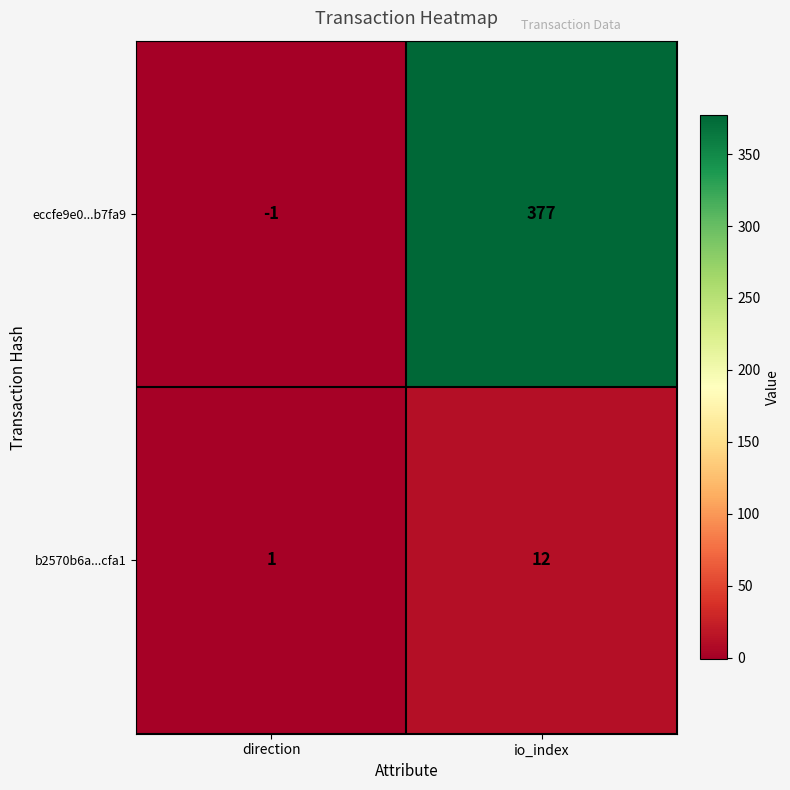

Read the b2570b6a...cfa1 value at io_index.

12